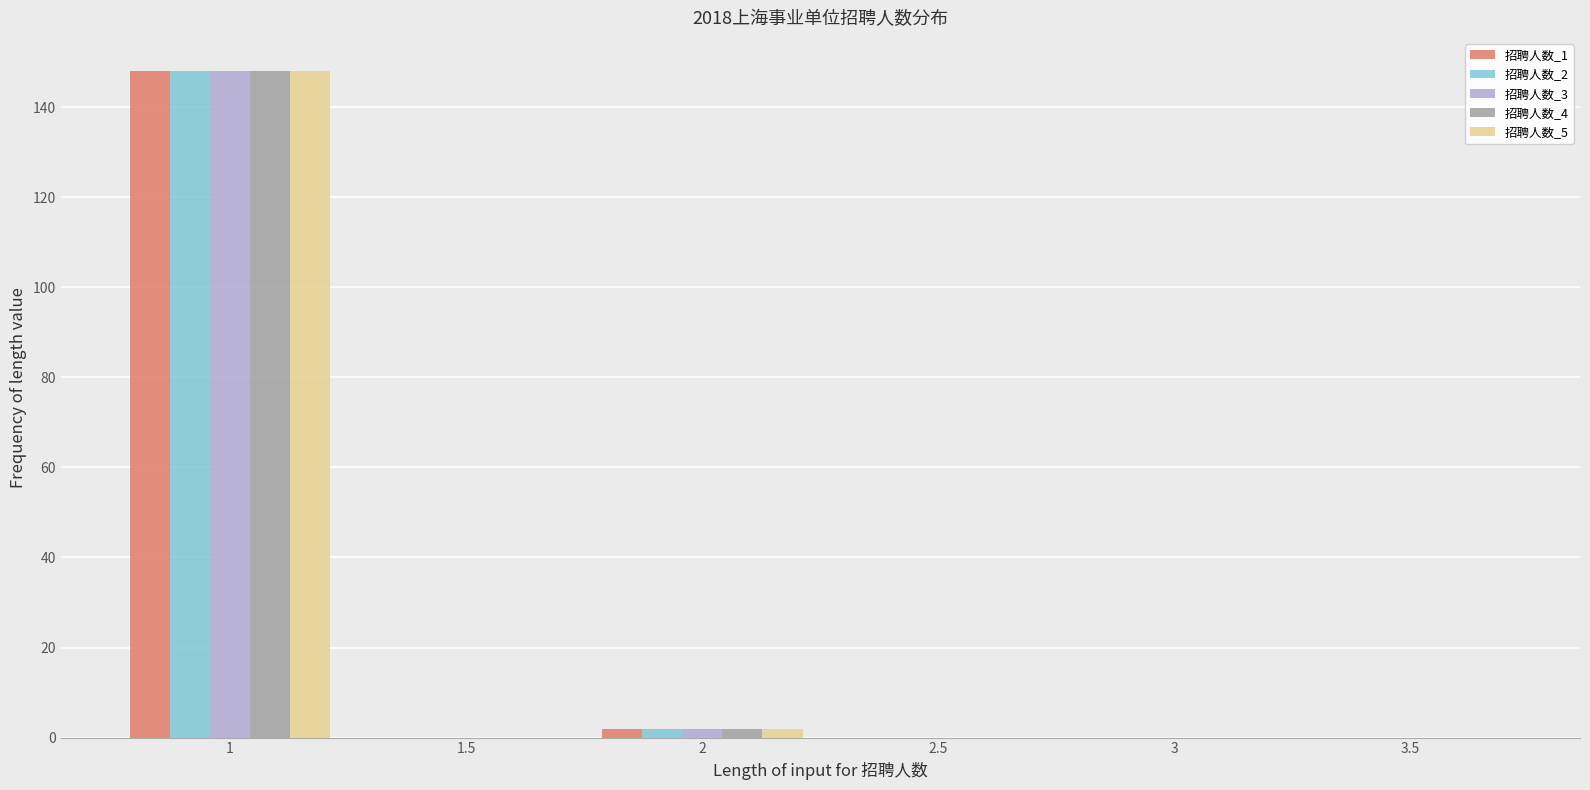

Reading left to right, extract all data points from this chart.

招聘人数_1: 1=148	1.5=0	2=2	2.5=0	3=0	3.5=0
招聘人数_2: 1=148	1.5=0	2=2	2.5=0	3=0	3.5=0
招聘人数_3: 1=148	1.5=0	2=2	2.5=0	3=0	3.5=0
招聘人数_4: 1=148	1.5=0	2=2	2.5=0	3=0	3.5=0
招聘人数_5: 1=148	1.5=0	2=2	2.5=0	3=0	3.5=0